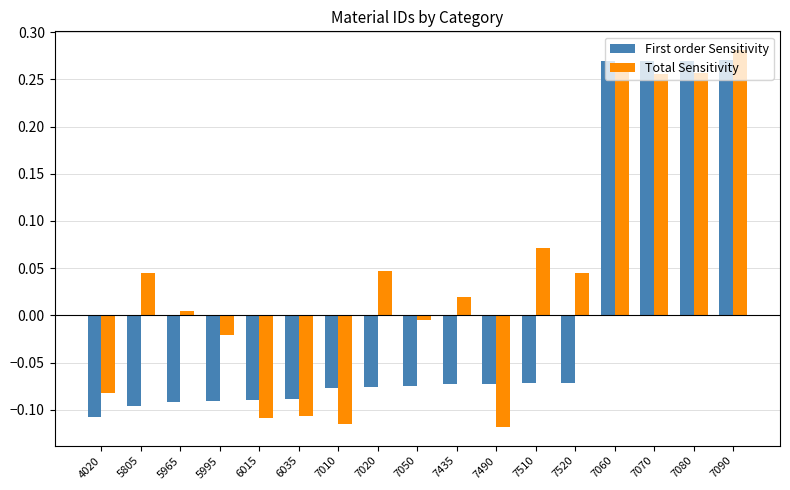

True or false: Total Sensitivity has a value of -0.2 at 7490.

False